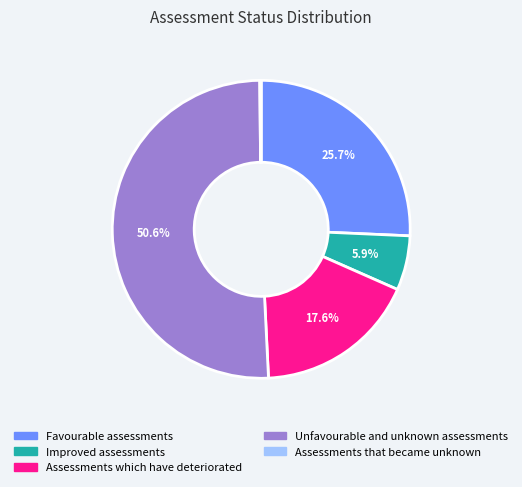

What is the majority slice?

Unfavourable and unknown assessments